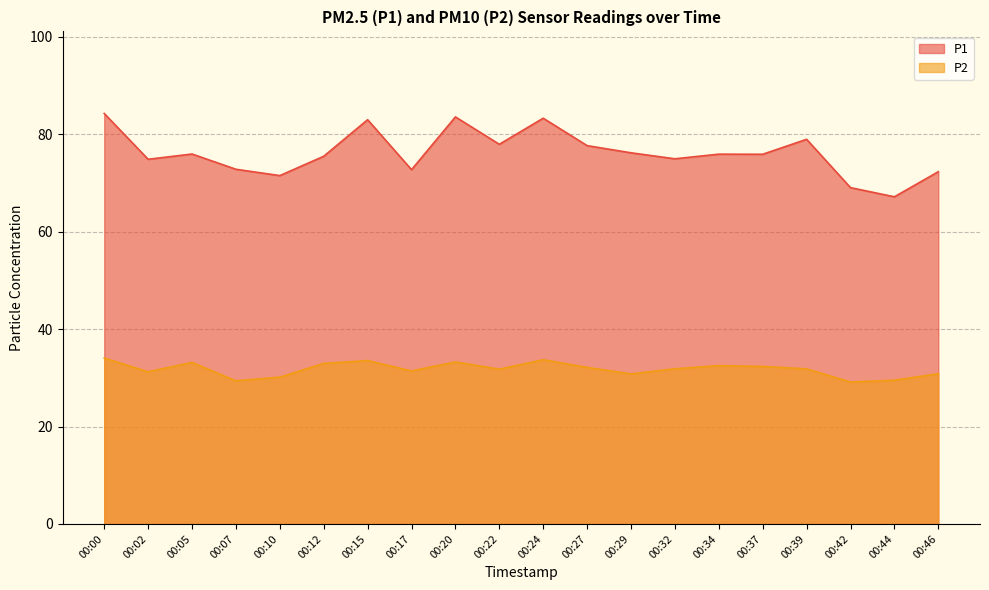

At which category is the sum across all series the highest?

00:00